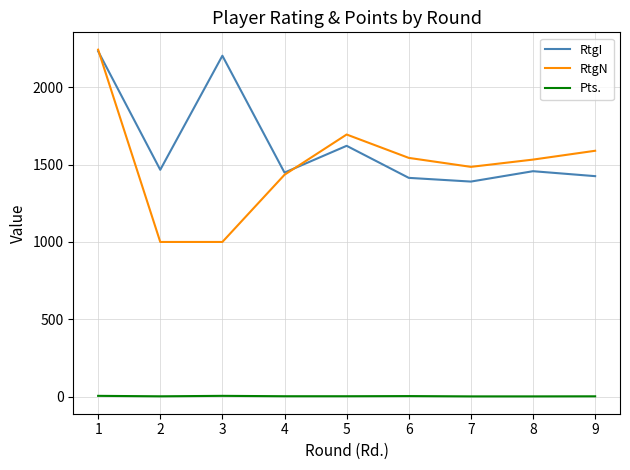

How many values in the RtgI series are below 1457?

4